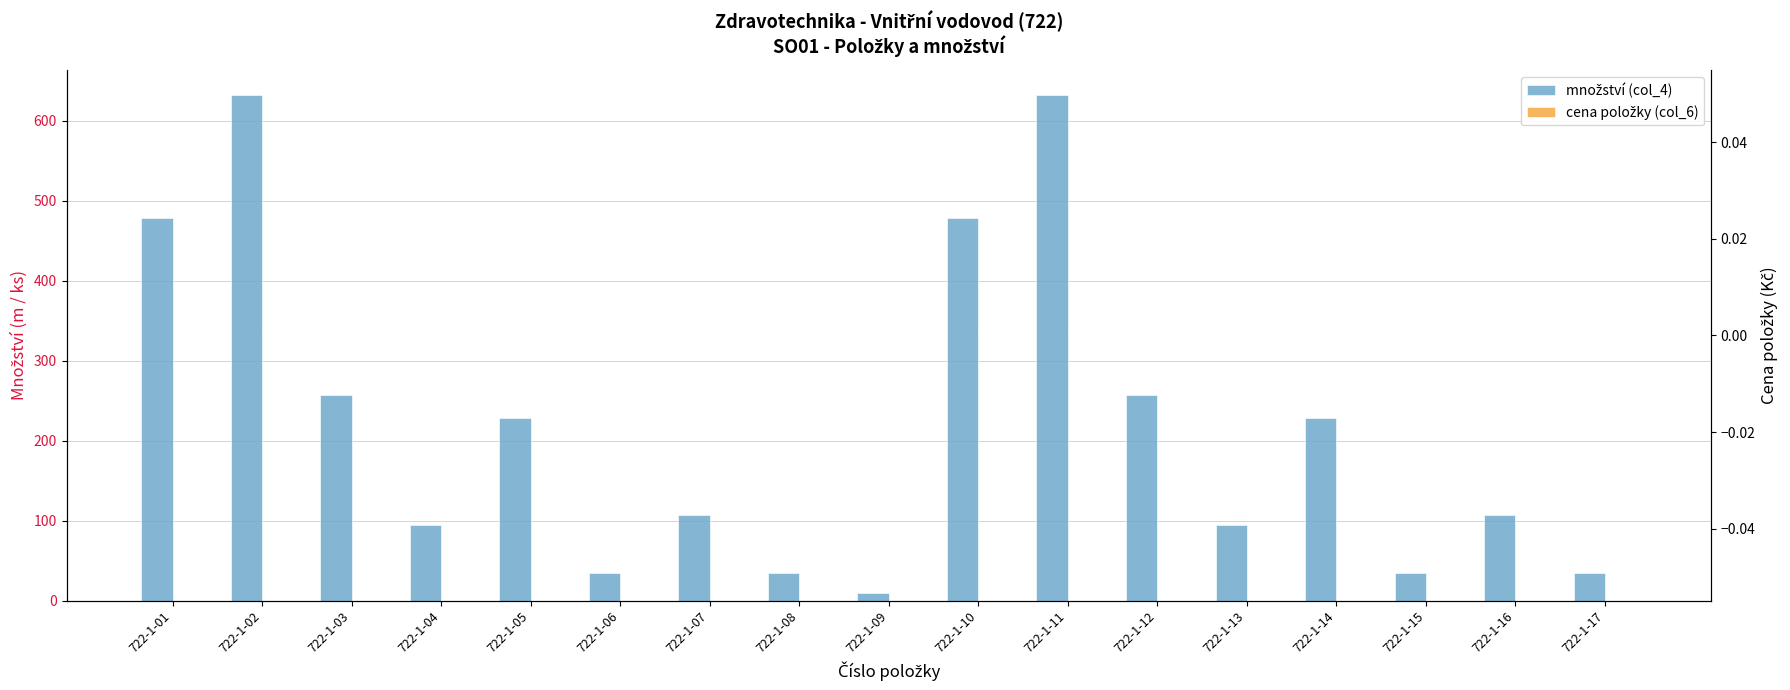

List the series in order of their overall mean, lowest first.

cena položky (col_6), množství (col_4)